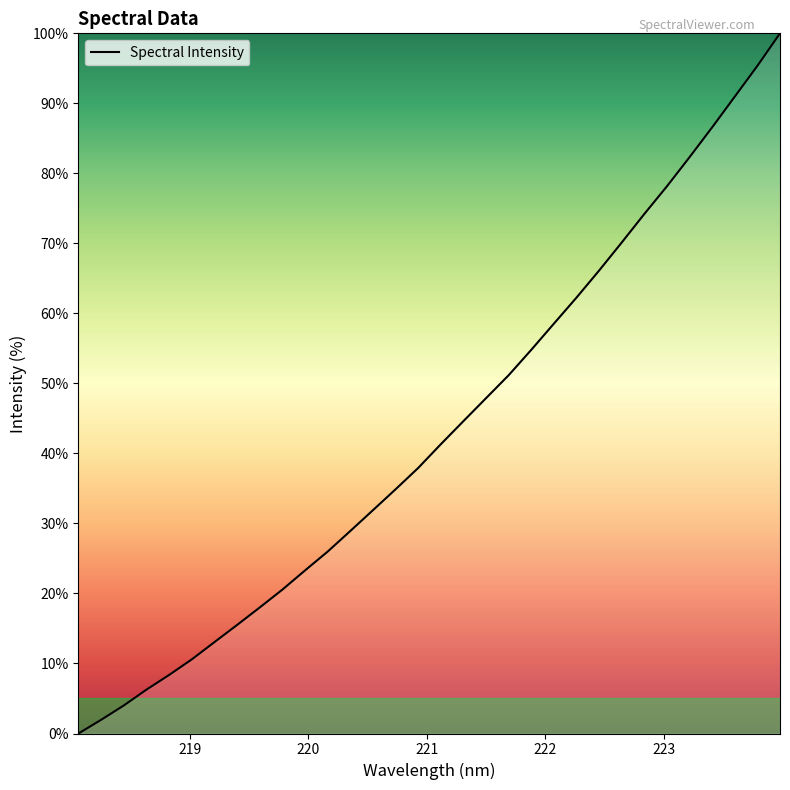

What is the difference between the maximum and minimum values?

100.0